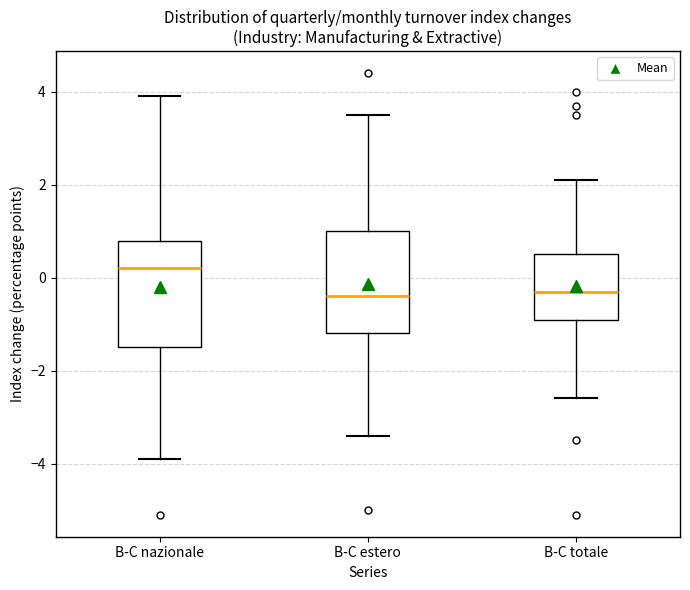

Where is the upper edge of the box for B-C nazionale on the y-axis? The values are not printed on the chart, so give them approximately, as read against the axis.

0.8